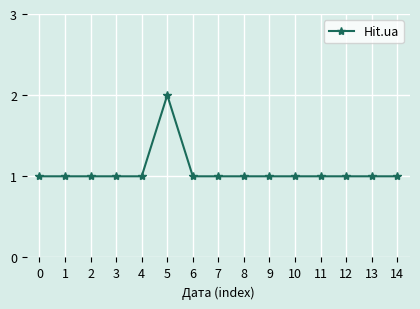

What is the sum of all values?

16